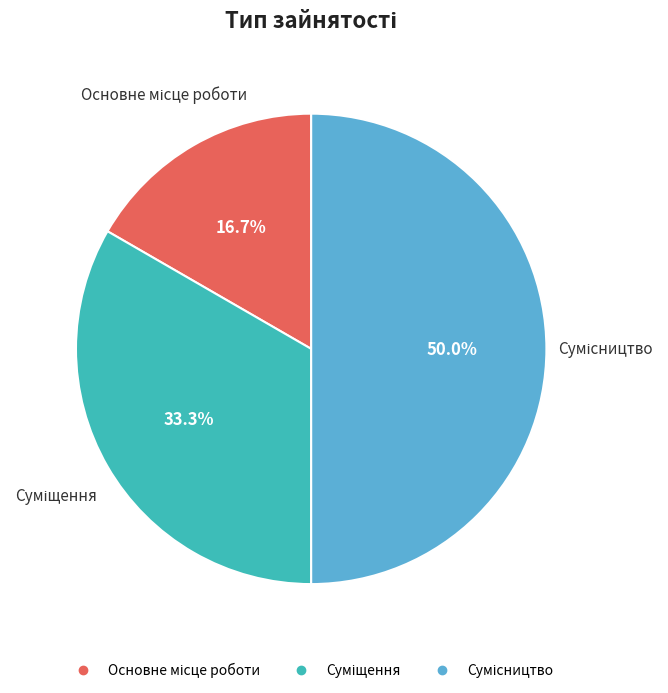

To the nearest percent, what is the difference between the Суміщення and Сумісництво slice percentages?

17%